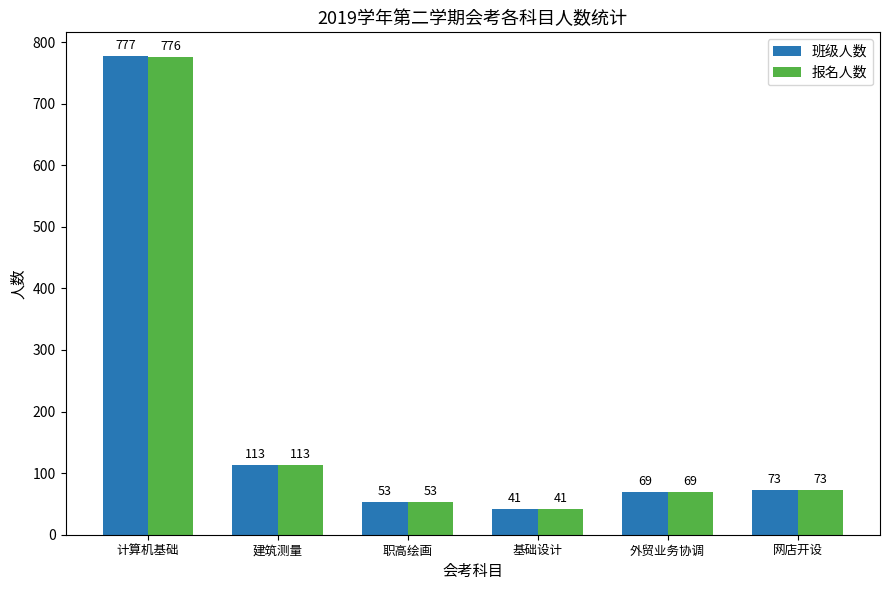

What is the highest value of the 报名人数 series?

776